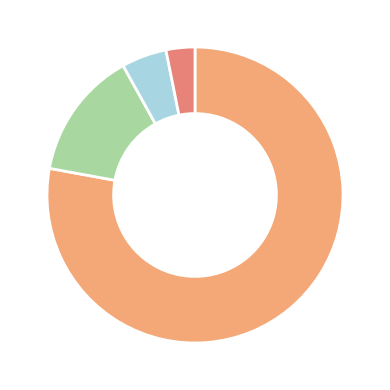

What is the majority slice?

城乡社区支出